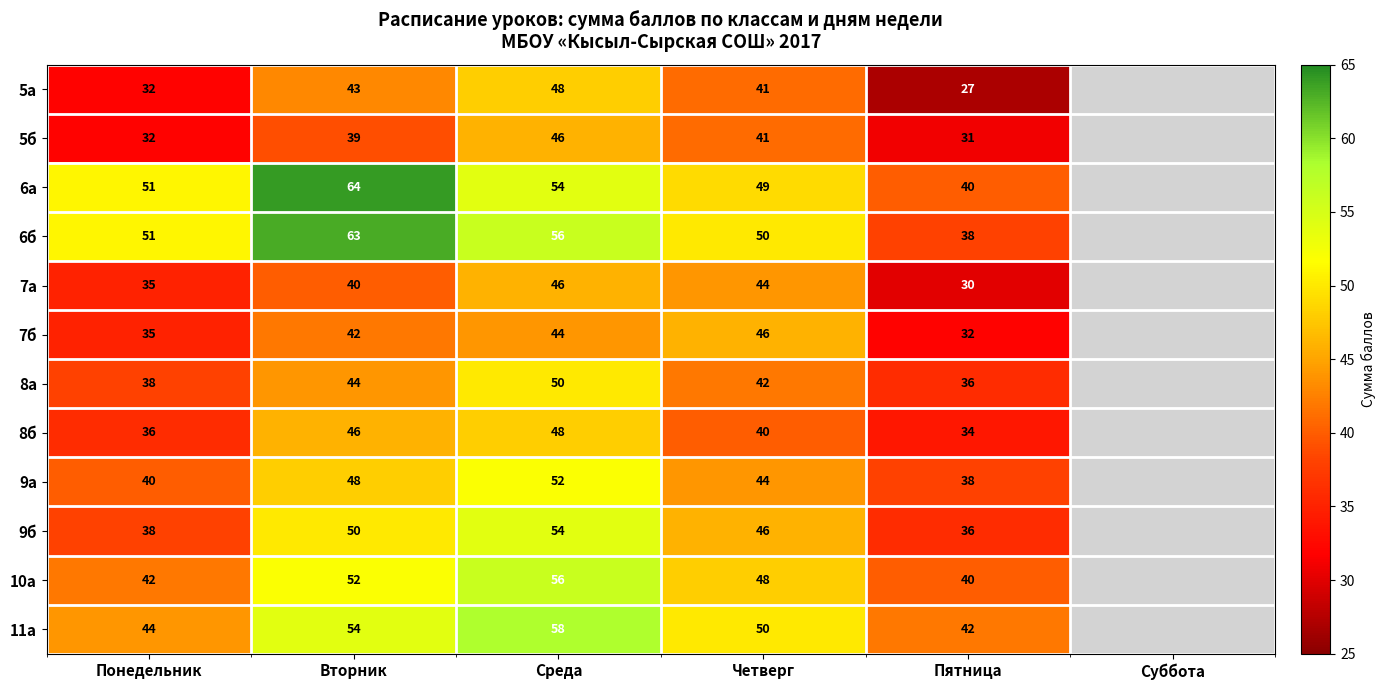

What is the difference between the 6б values at Вторник and Понедельник?

12